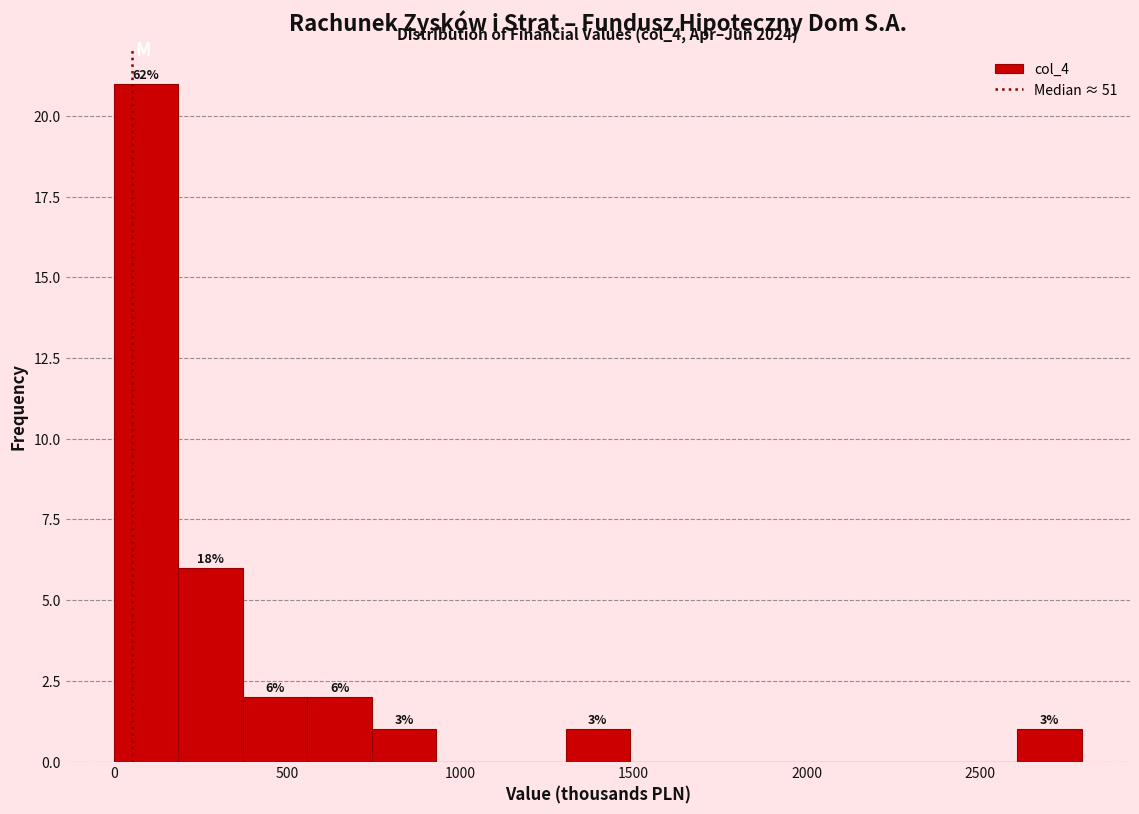

Around what value on the x-axis is the tallest bar? Give the approximate position of its centre, as read against the axis.

100